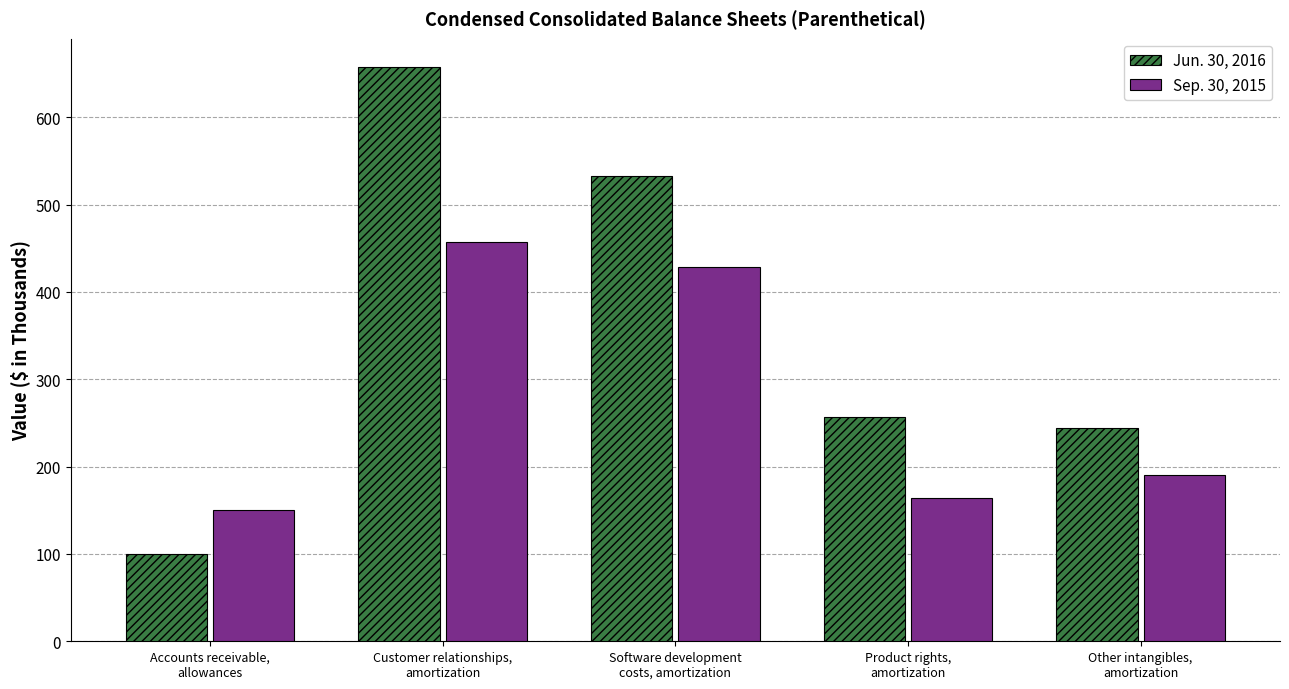

How many bars are there in each group?

2